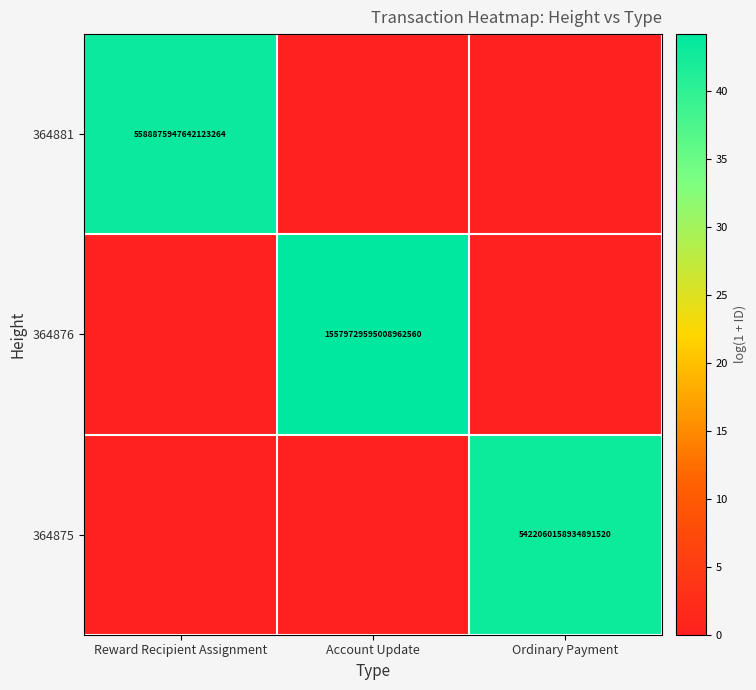

The value of 364881 at Reward Recipient Assignment is 5588875947642123264. True or false?

True